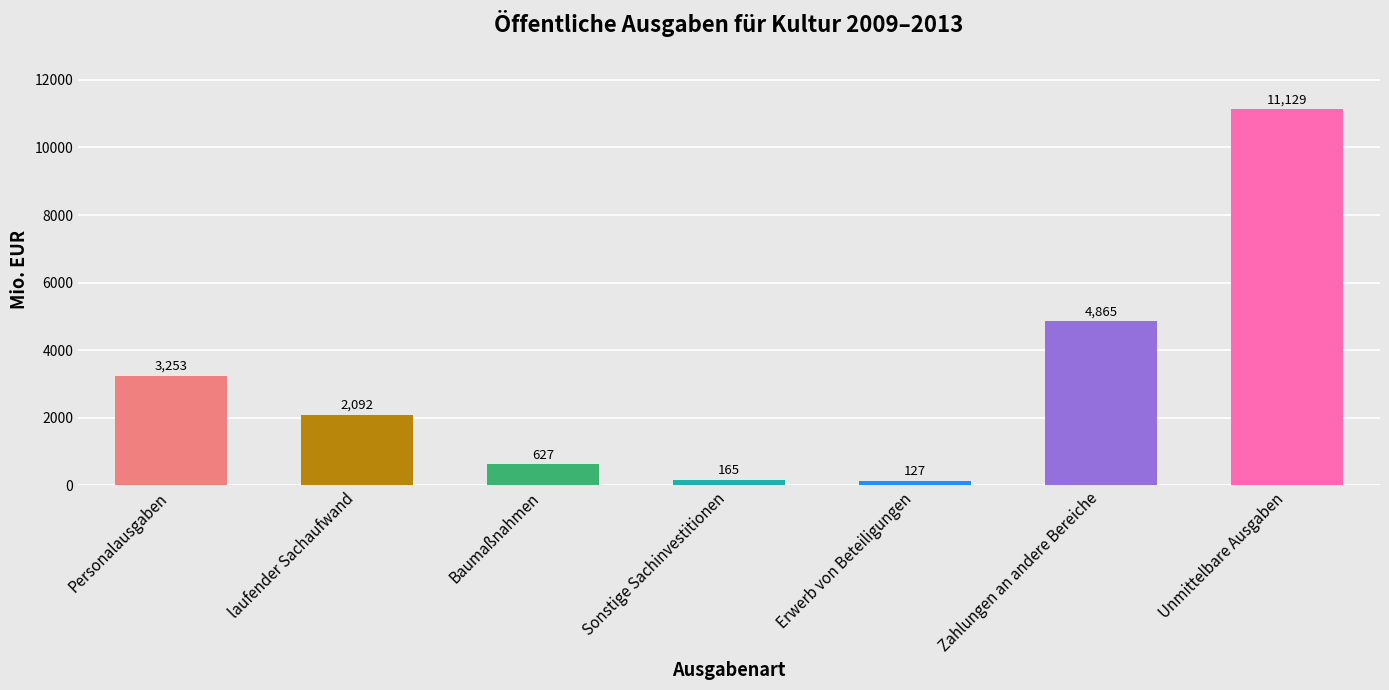

Count the number of categories in the chart.

7